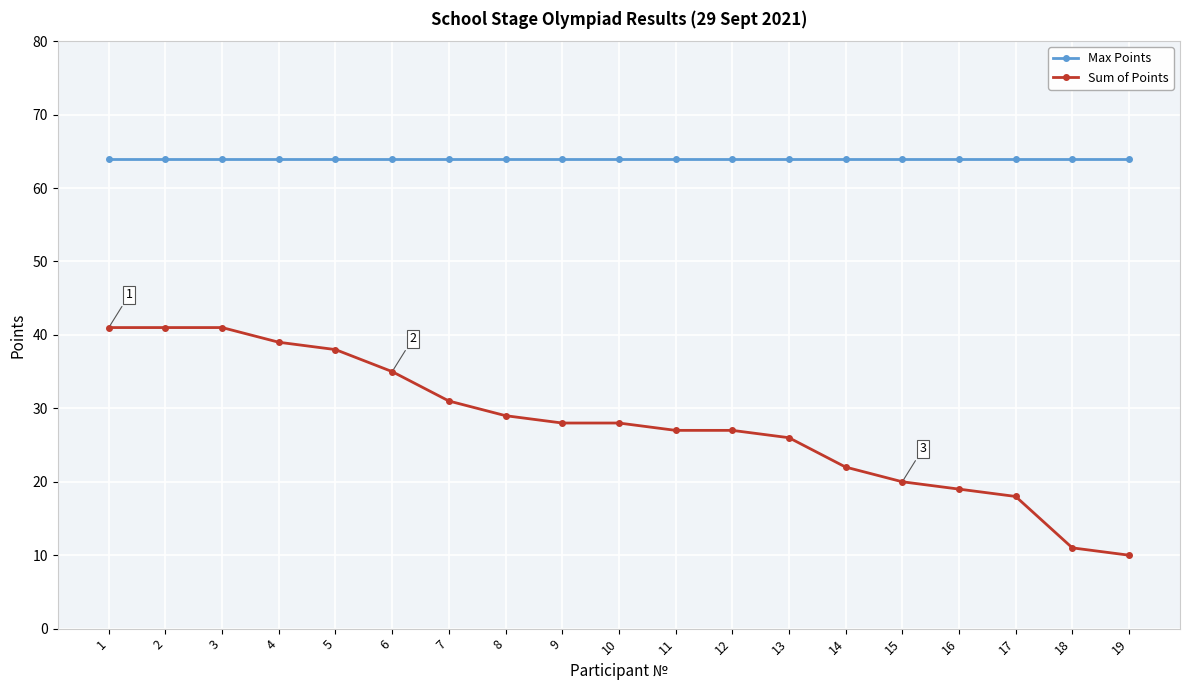

Which series has the widest spread of values?

Sum of Points